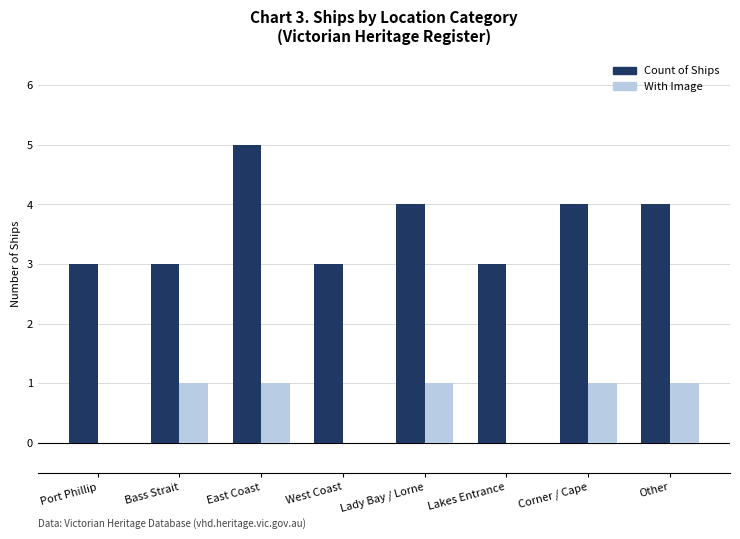

Reading right to left, extract all data points from this chart.

Count of Ships: 4	4	3	4	3	5	3	3
With Image: 1	1	0	1	0	1	1	0